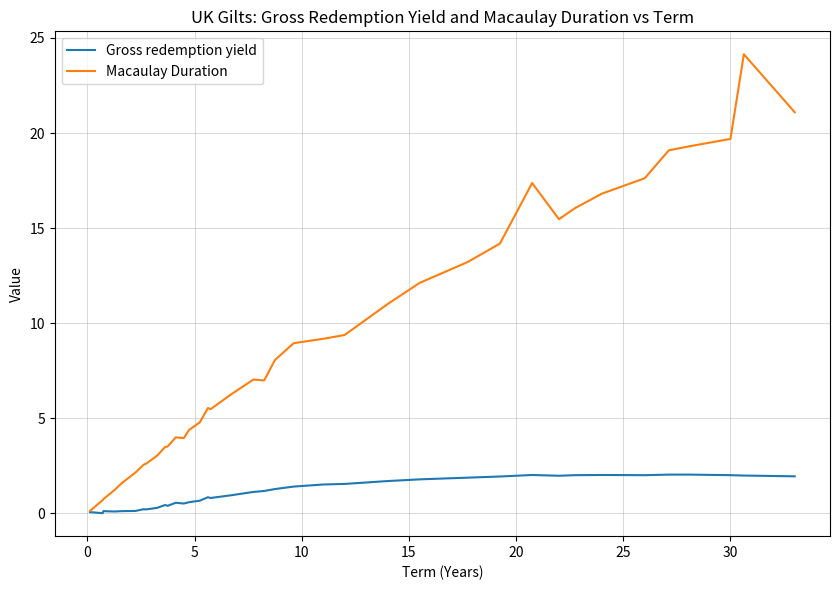

Which series has the largest range (max minus min)?

Macaulay Duration